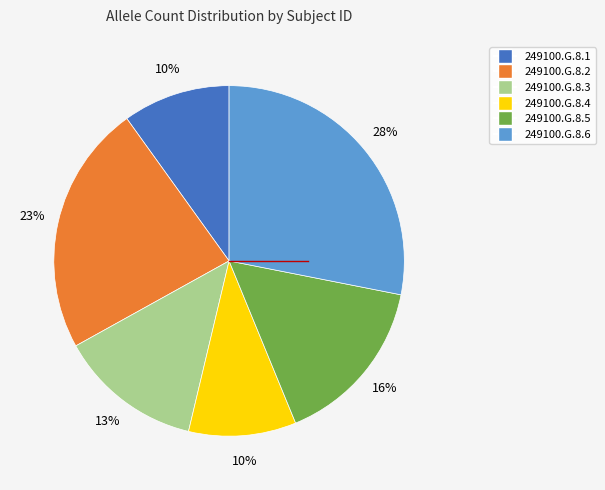

How many segments does this pie chart have?

6